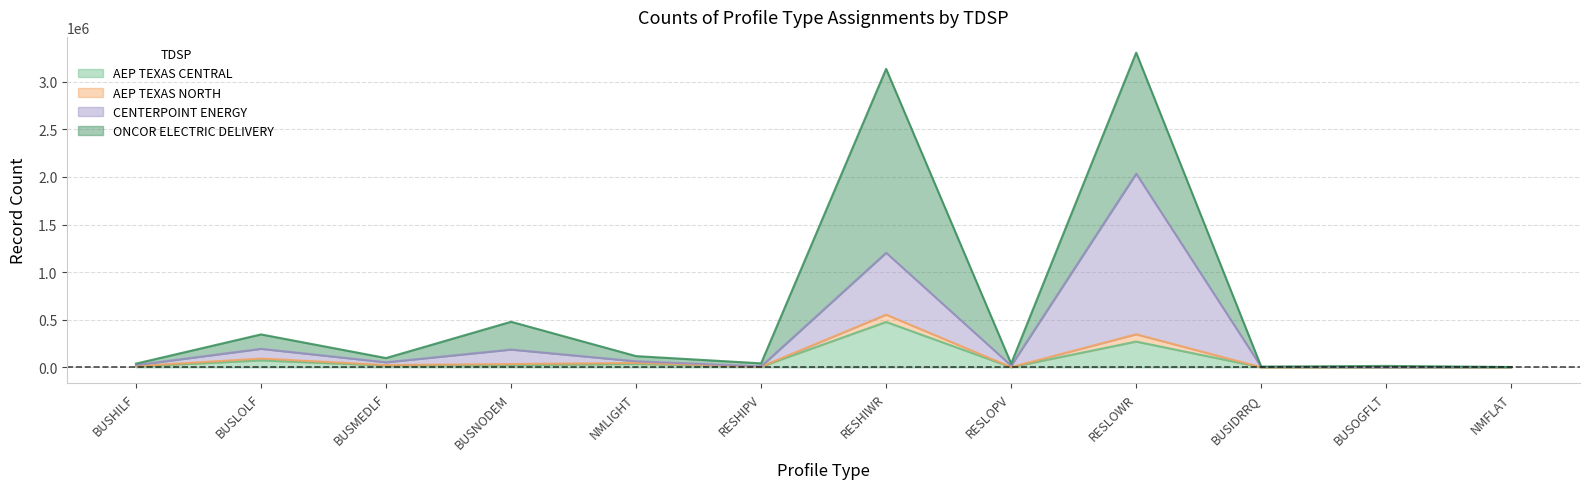

What is the smallest value displayed?

755